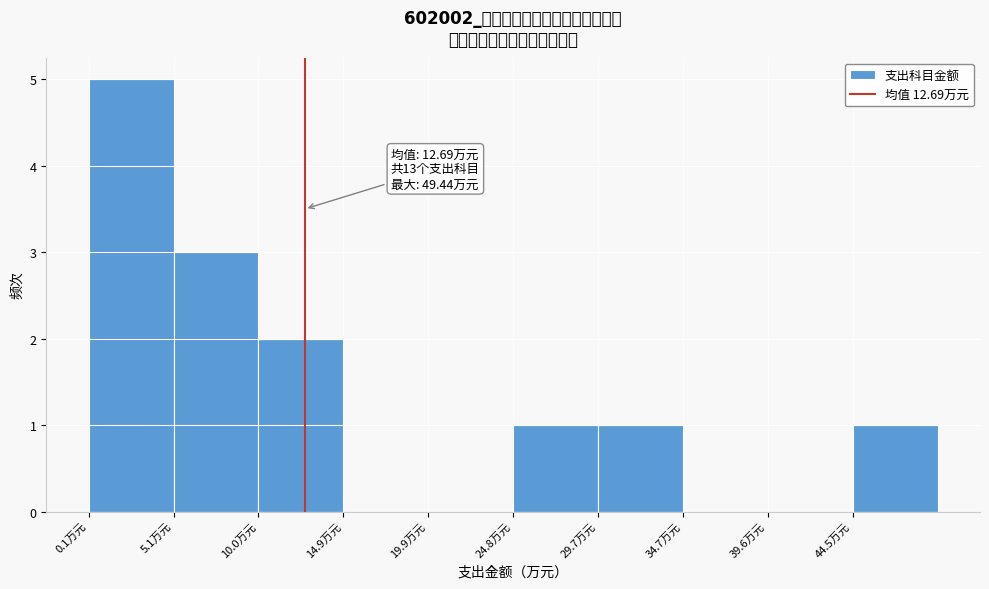

Over which range of the x-axis is the bar tallest?

0.0 to 5.0